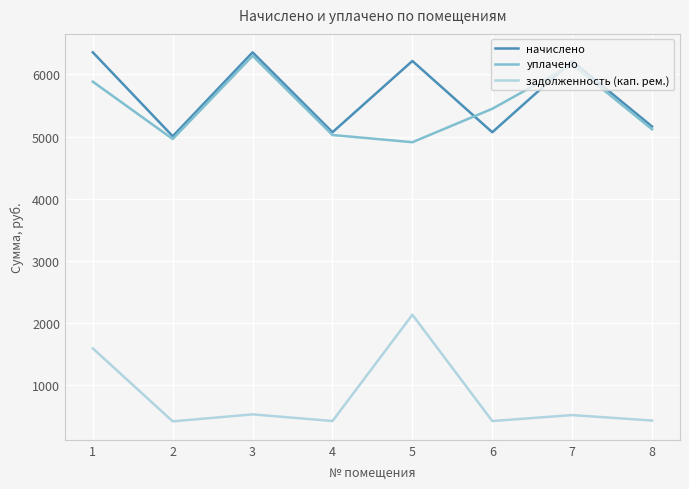

Which series has the widest spread of values?

задолженность (кап. рем.)